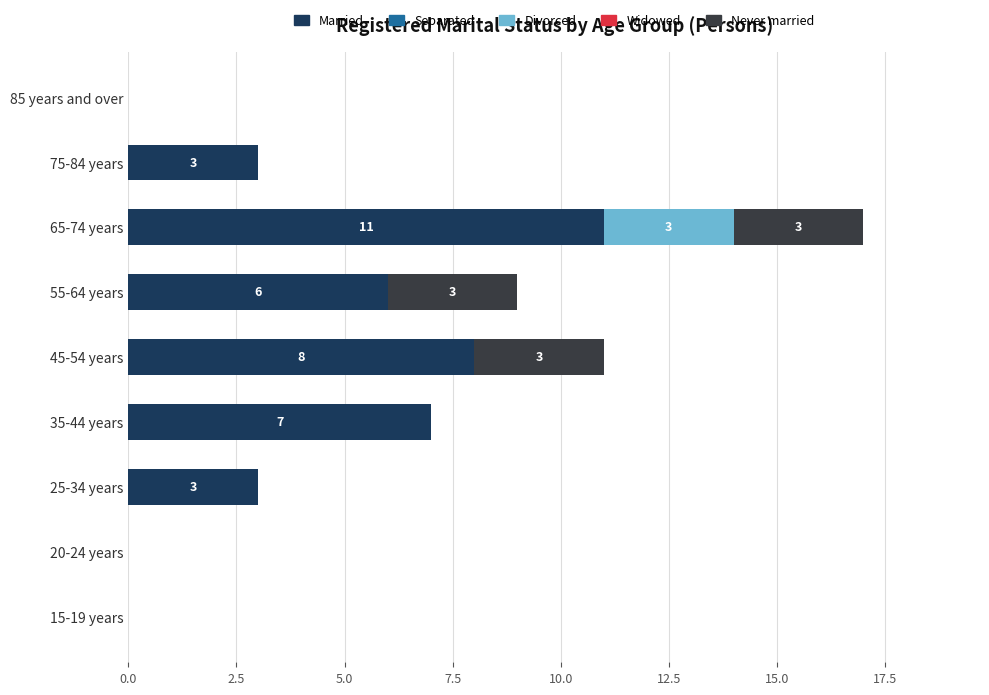

What is the total value across all series at 45-54 years?

11